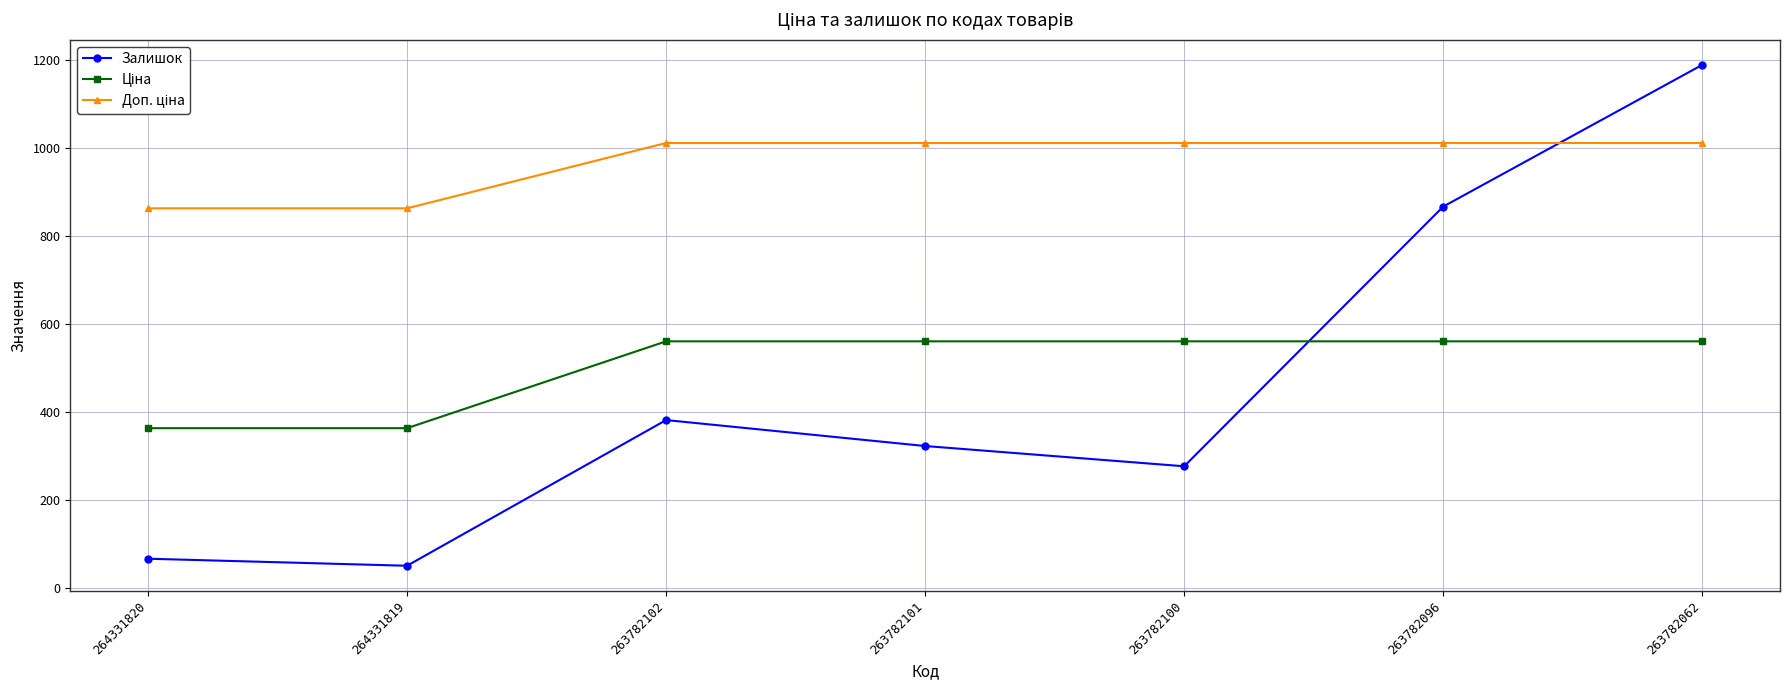

At which category is the sum across all series the highest?

263782062